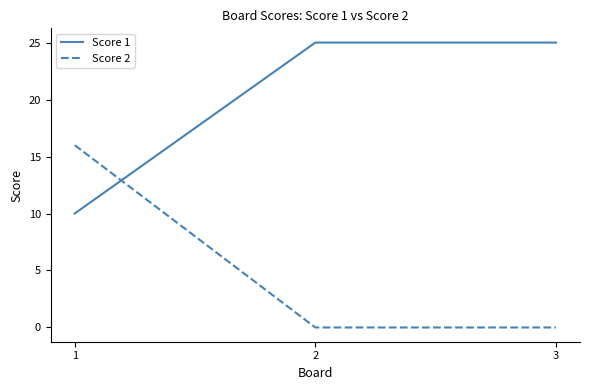

What value does the Score 2 series have at 1?

16